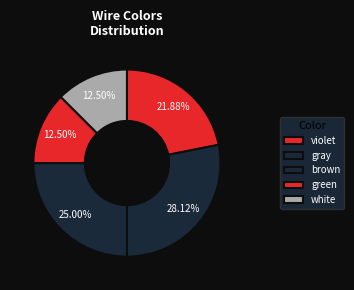

Is there any slice that represents more than half of the pie?

No